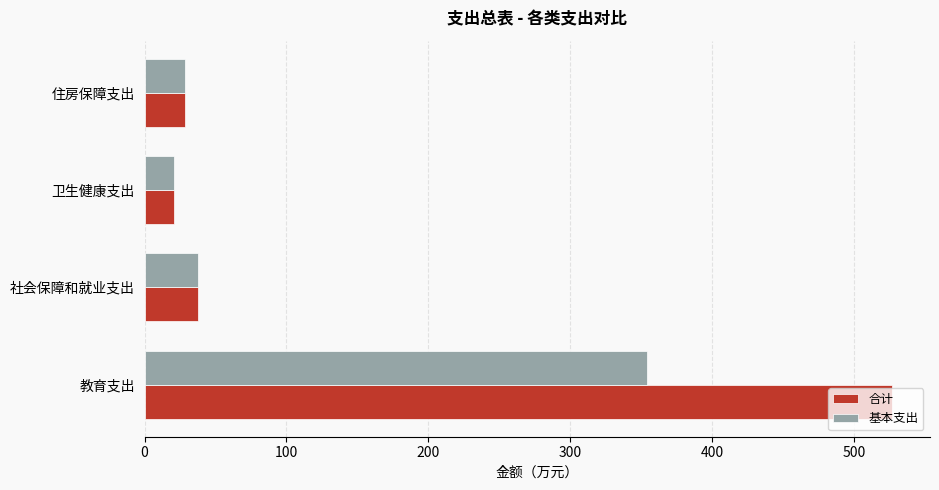

What is the total value across all series at 教育支出?

881.0